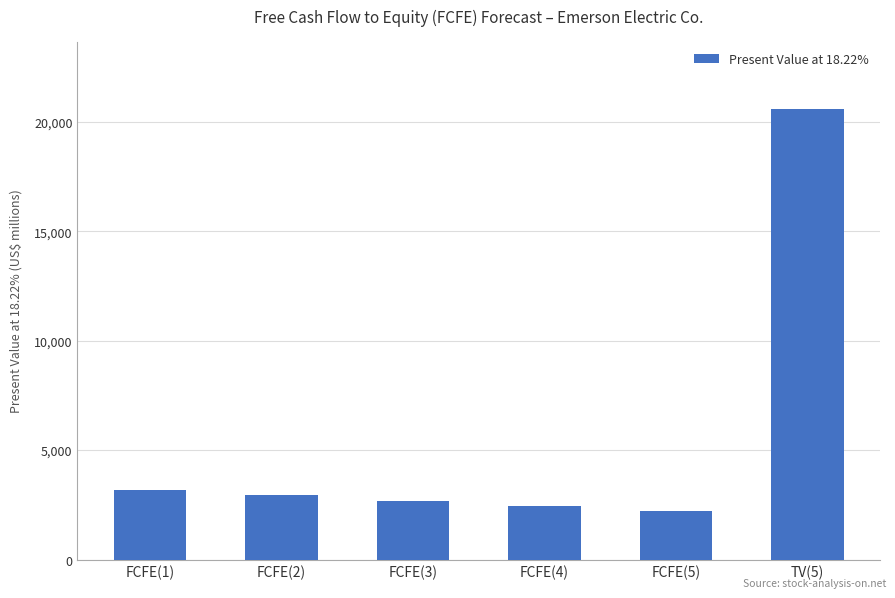

List the labels in order of value, largest first.

TV(5), FCFE(1), FCFE(2), FCFE(3), FCFE(4), FCFE(5)